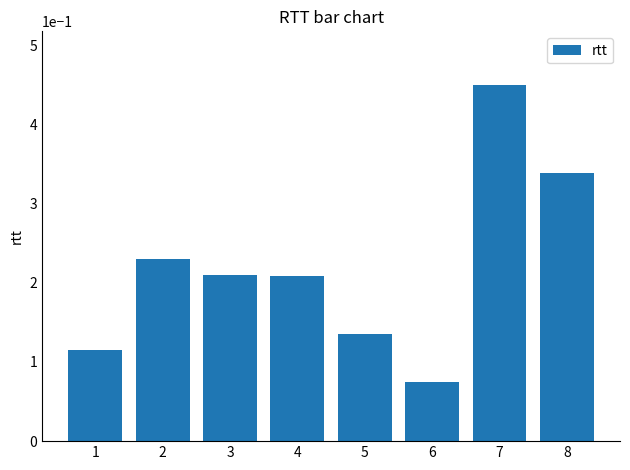

The chart shows a value of 0.3 at 2. True or false?

False